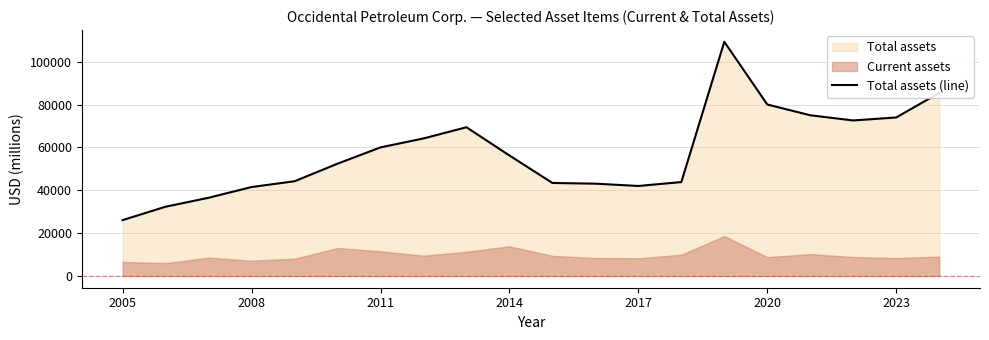

What is the average value?

57603